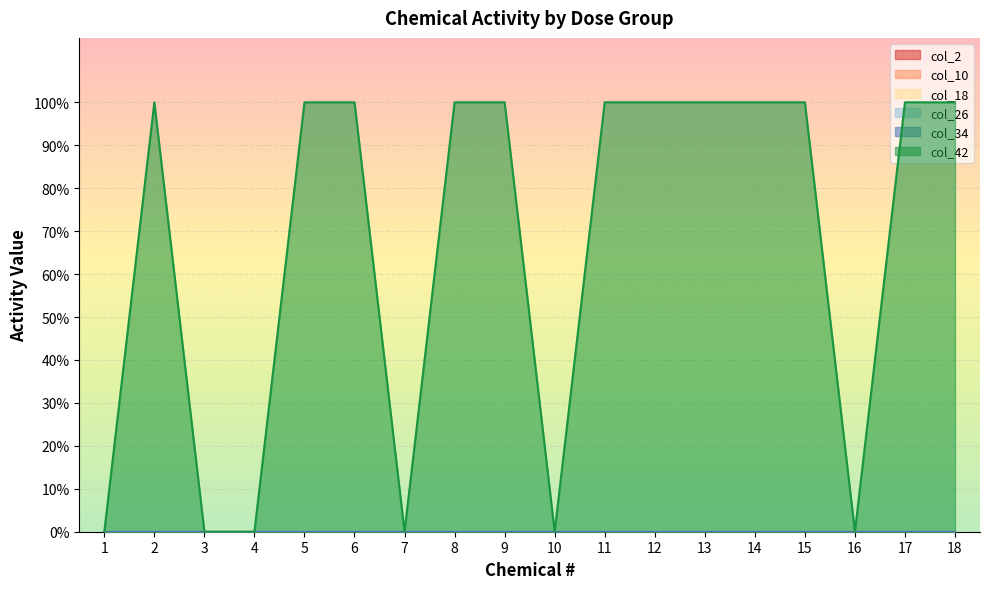

List the labels in order of col_10 value, largest first.

1, 2, 3, 4, 5, 6, 7, 8, 9, 10, 11, 12, 13, 14, 15, 16, 17, 18